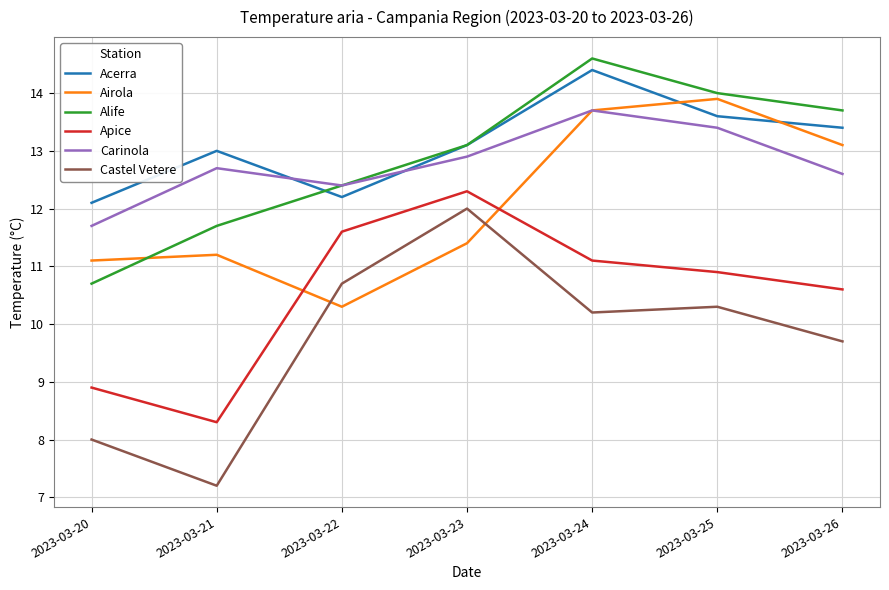

What is the sum of the Apice values at 2023-03-20 and 2023-03-21?

17.2